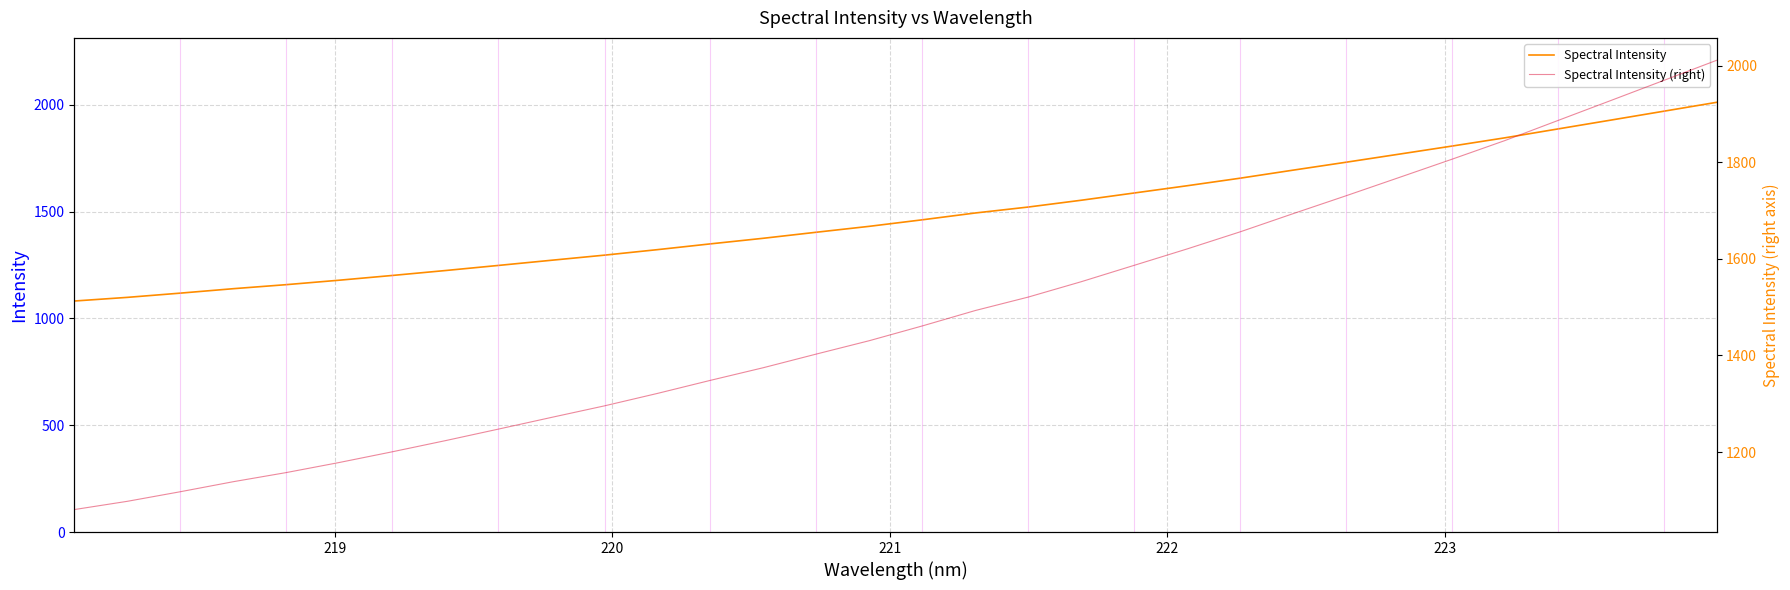

Is the value of Spectral Intensity at 19 greater than the value of Spectral Intensity (right) at 7?

Yes